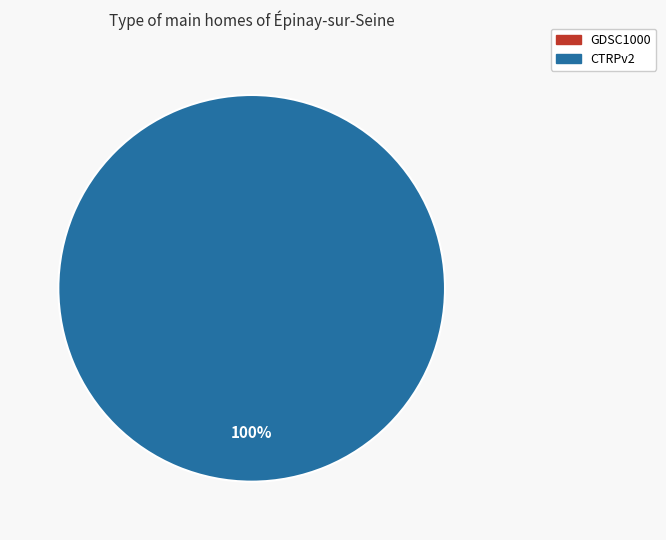

Which has a higher value, CTRPv2 or GDSC1000?

CTRPv2